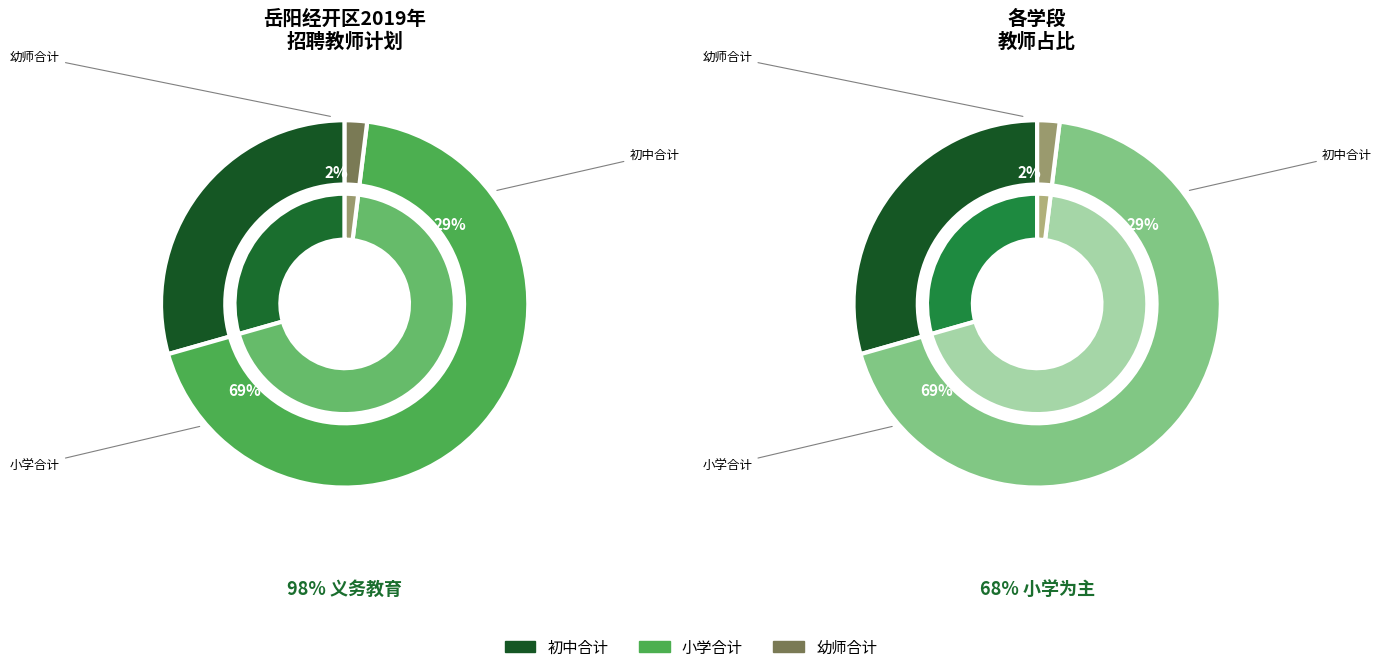

To the nearest percent, what percentage of the pie is 小学合计?

69%